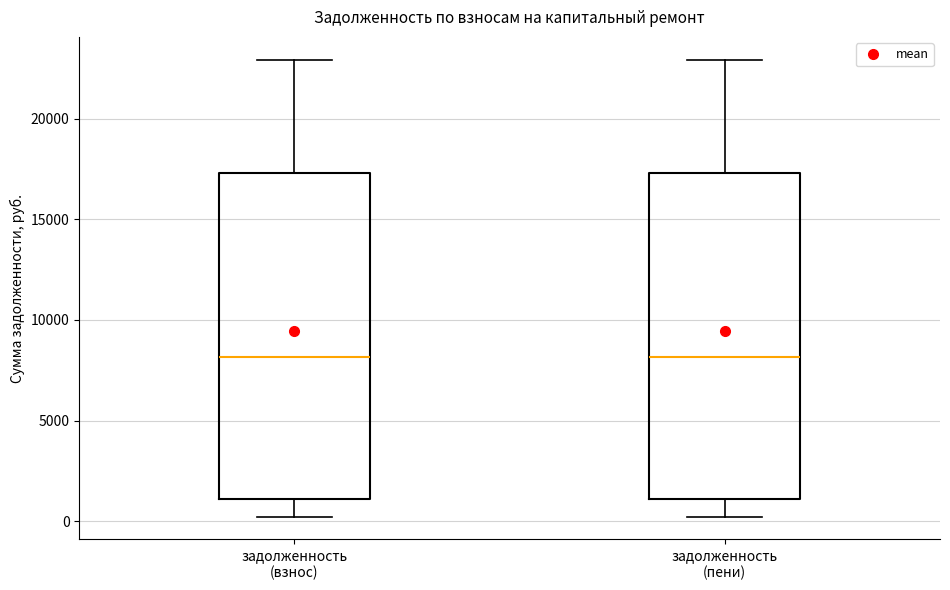

Reading left to right, read every box against the y-axis: the position of its median line, the range the box covers, and the ends of its whiskers. The values are not printed on the chart, so give them approximately, as read against the axis.

задолженность (взнос): median 8000, box 1000 to 17500, whiskers 0 to 23000
задолженность (пени): median 8000, box 1000 to 17500, whiskers 0 to 23000